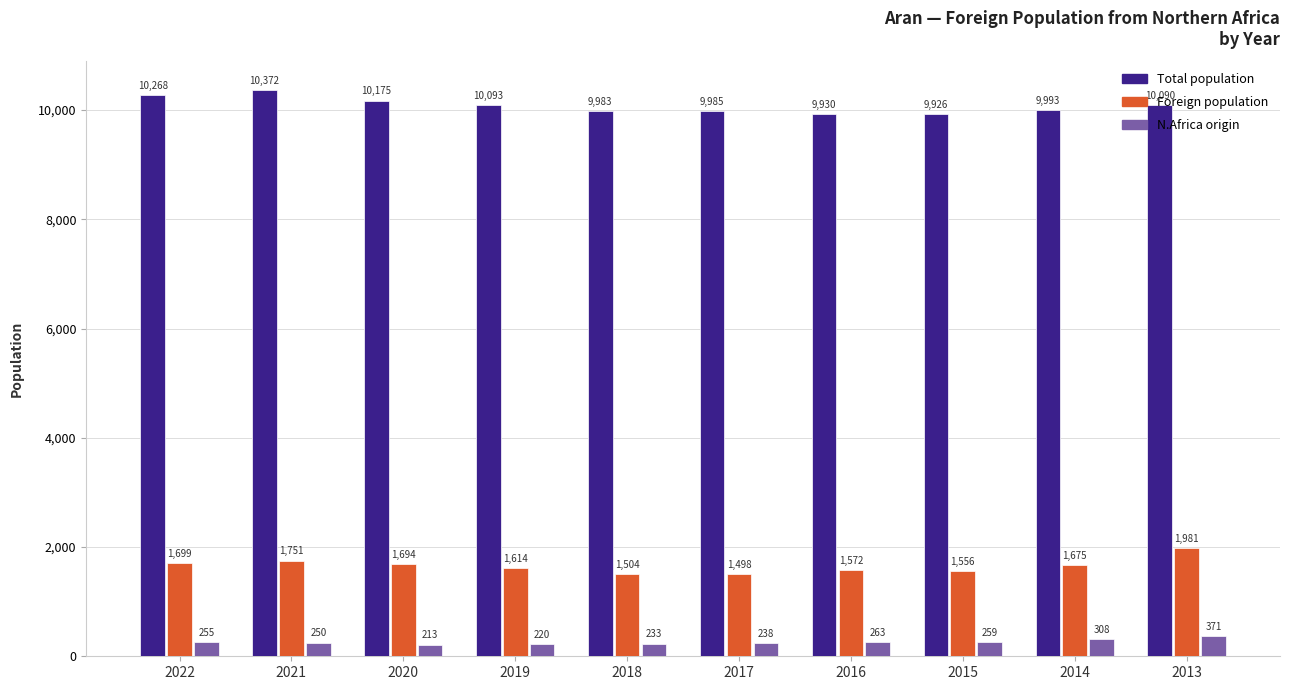

What is the difference between the Foreign population values at 2019 and 2015?

58